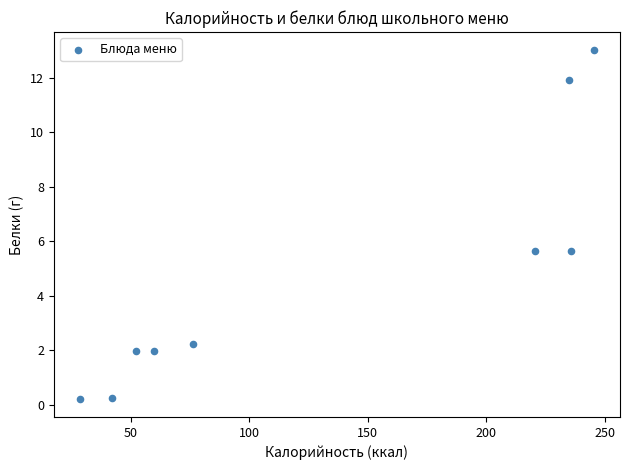

What is the average X value?

132.9